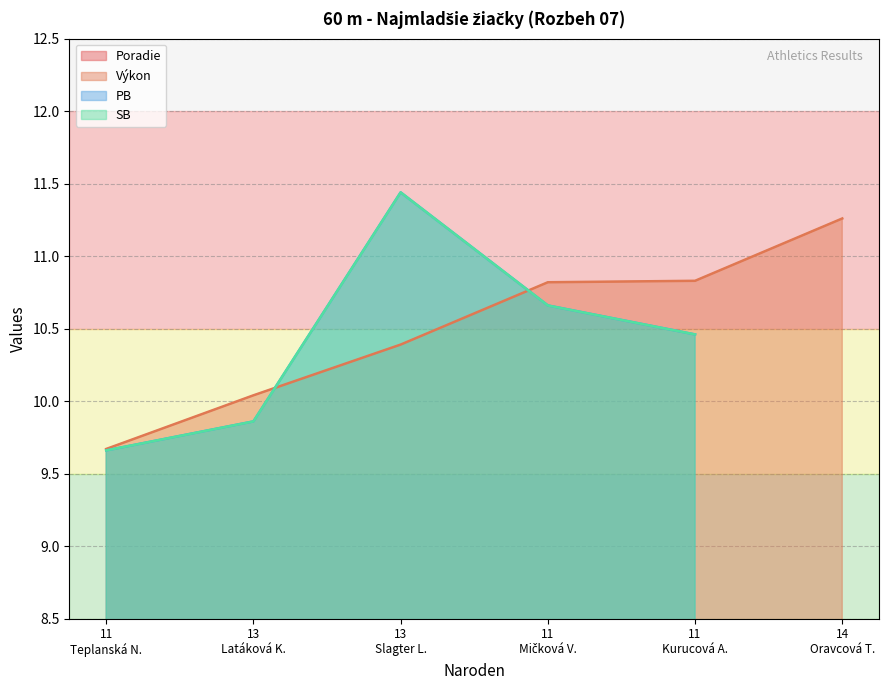

What is the lowest value of the Výkon series?

9.7